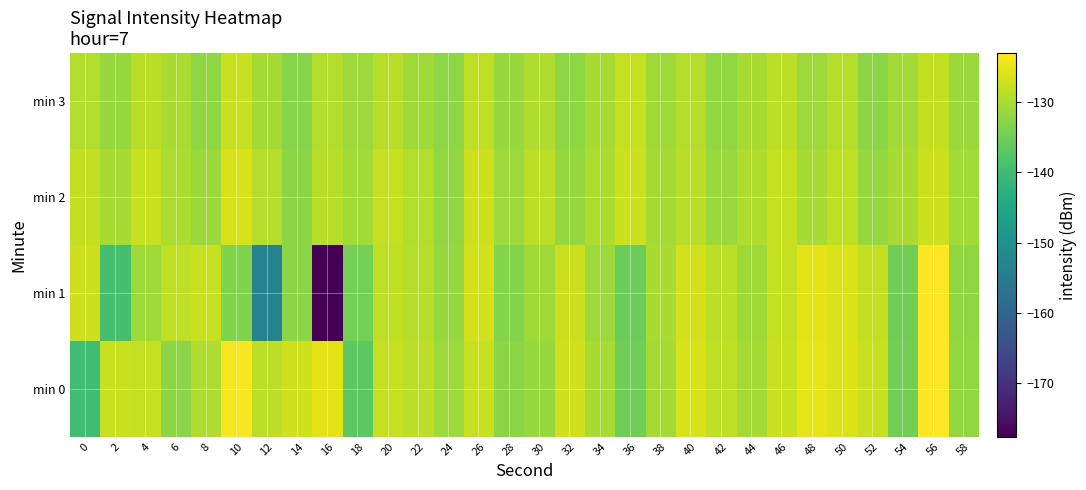

What is the difference between the highest and lowest values at 8?

4.5